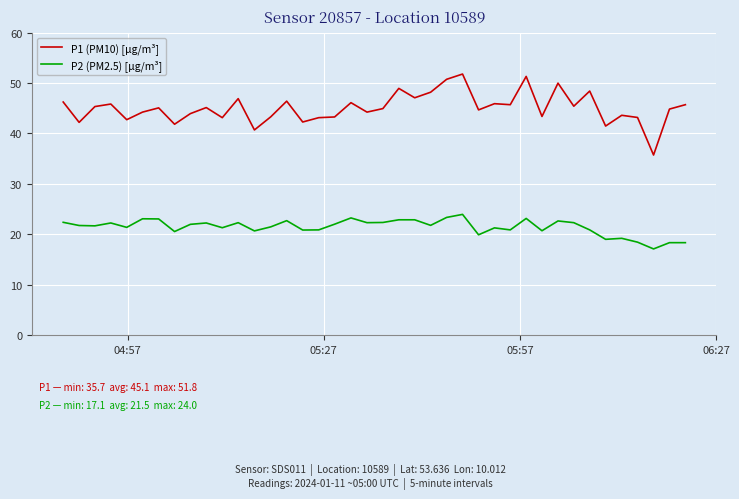

True or false: P1 (PM10) [µg/m³] and P2 (PM2.5) [µg/m³] cross at least once.

False